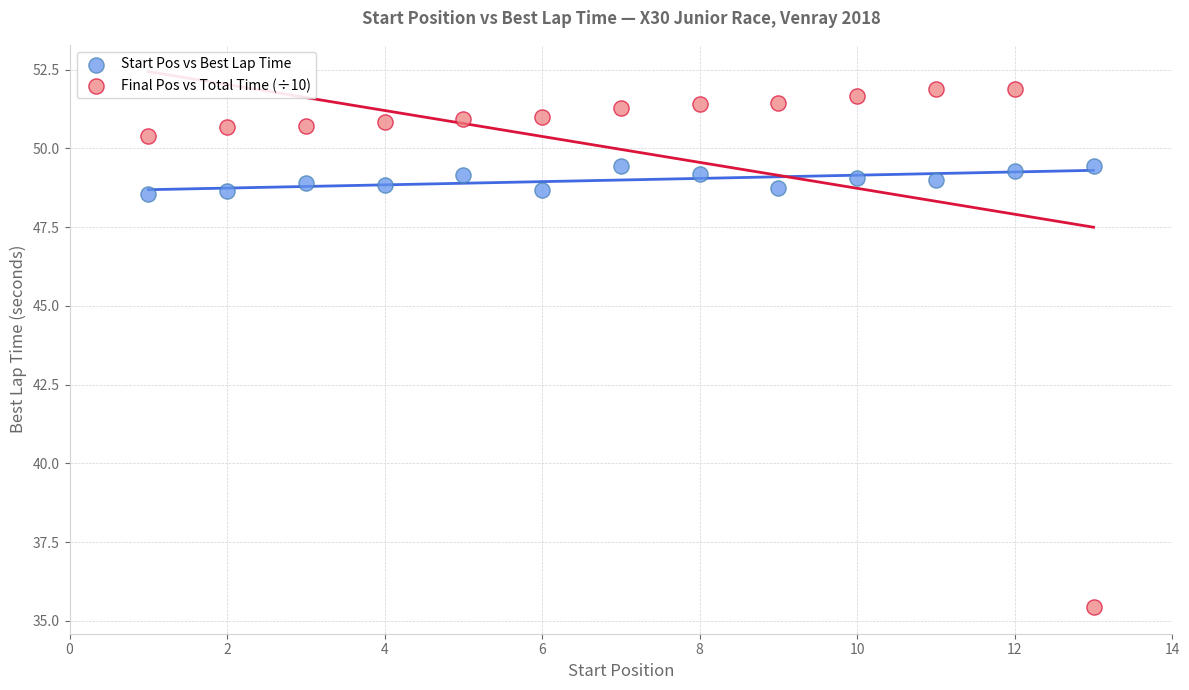

What are all the series names shown in the legend?

Start Pos vs Best Lap Time, Final Pos vs Total Time (÷10)